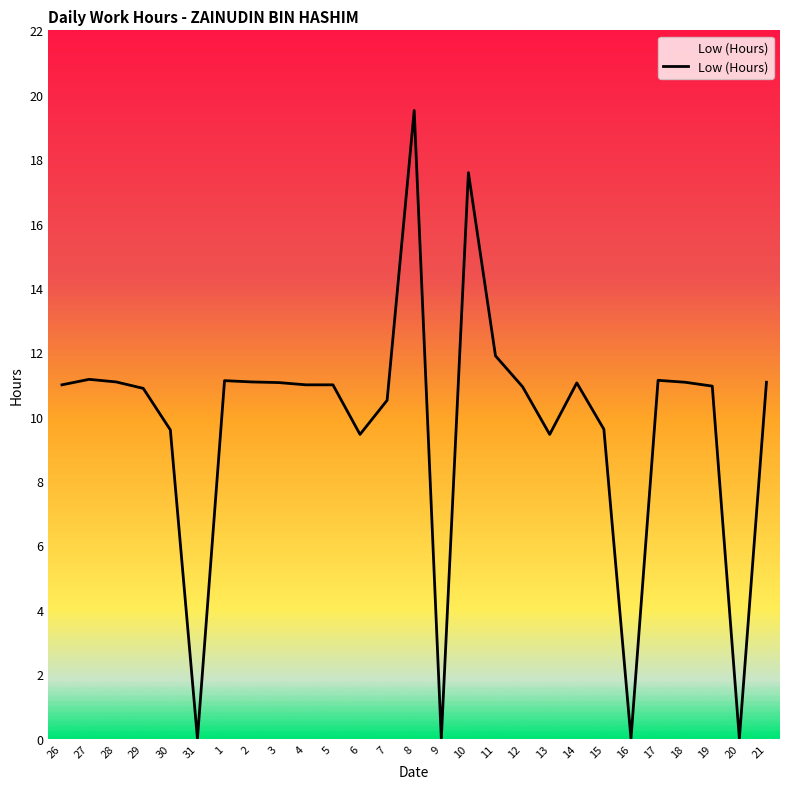

What is the difference between the values at 8 and 1?

8.4